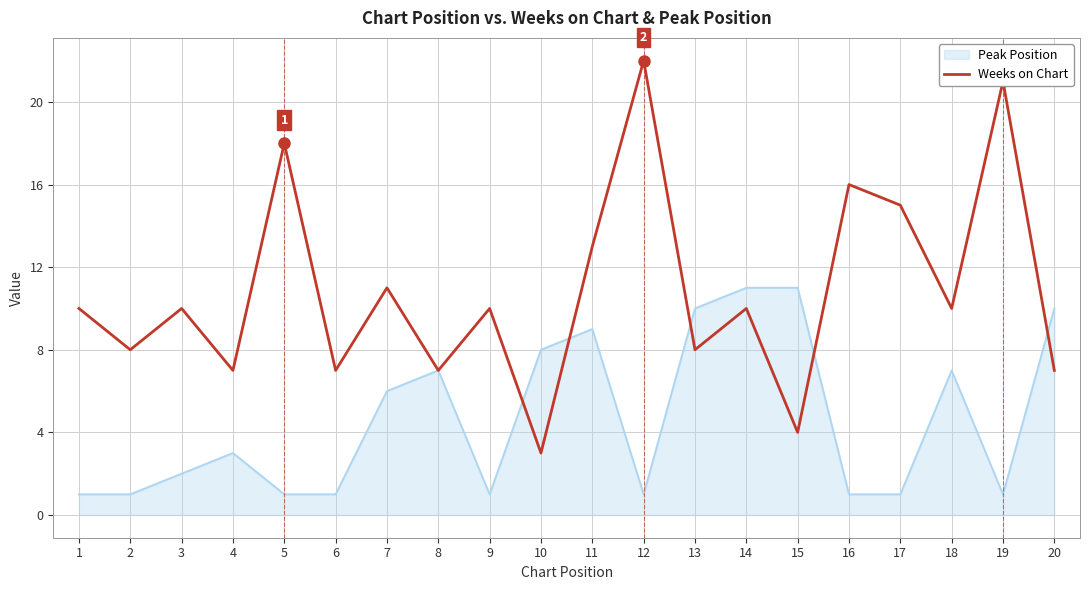

Read the Weeks on Chart value at 14, to the nearest 5.

10